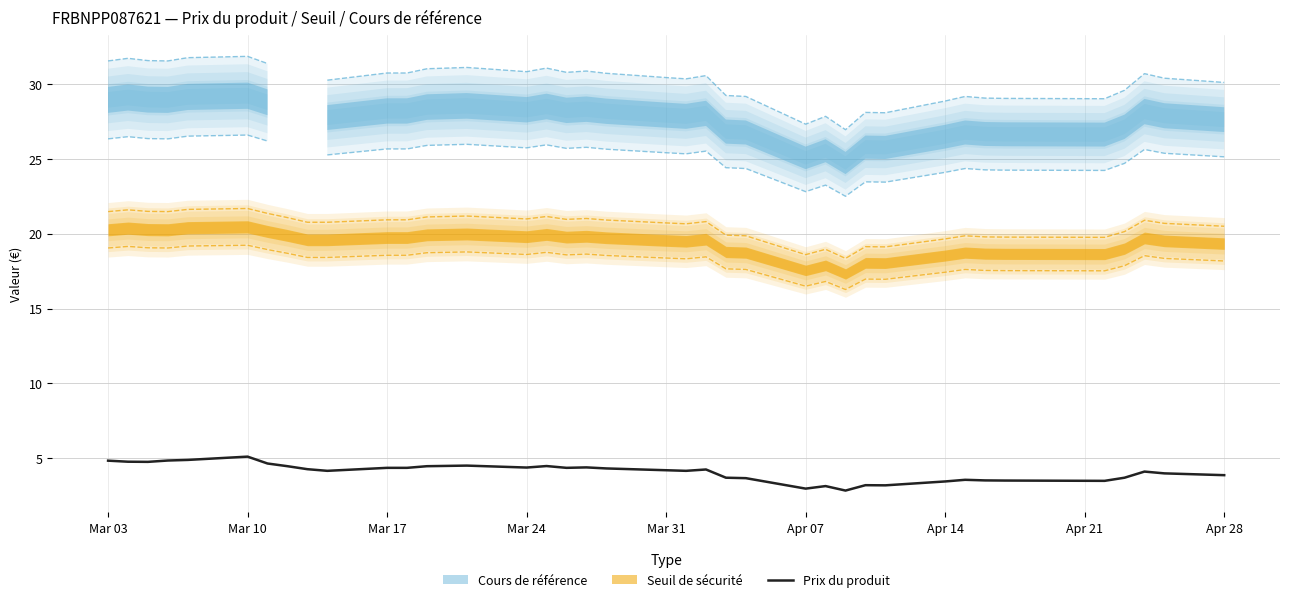

What is the sum of the values at Mar 10 and 20?

8.9